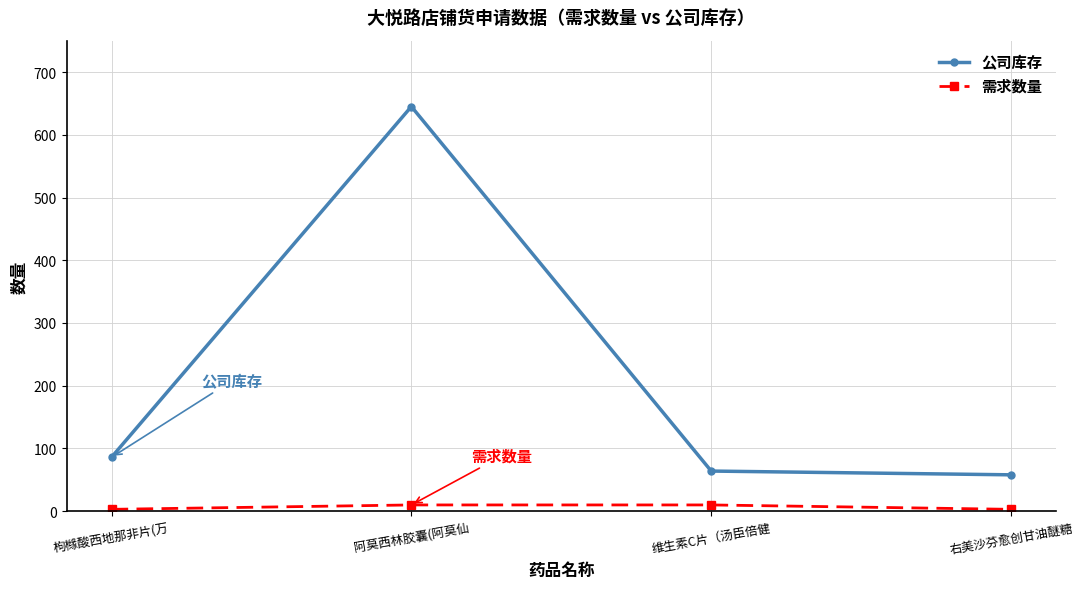

Rank the categories by 公司库存 value from highest to lowest.

阿莫西林胶囊(阿莫仙, 枸橼酸西地那非片(万, 维生素C片（汤臣倍健, 右美沙芬愈创甘油醚糖